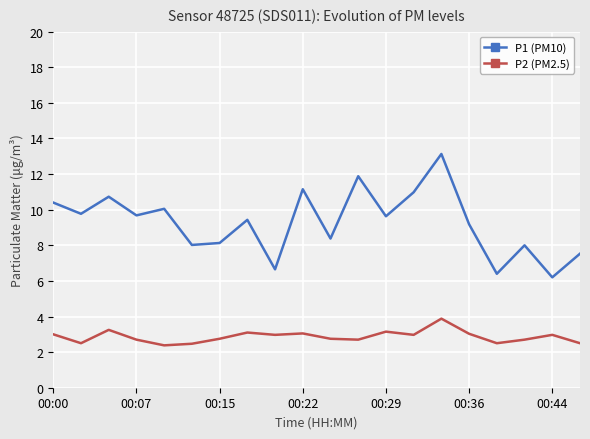

True or false: P1 (PM10) and P2 (PM2.5) intersect in this chart.

False